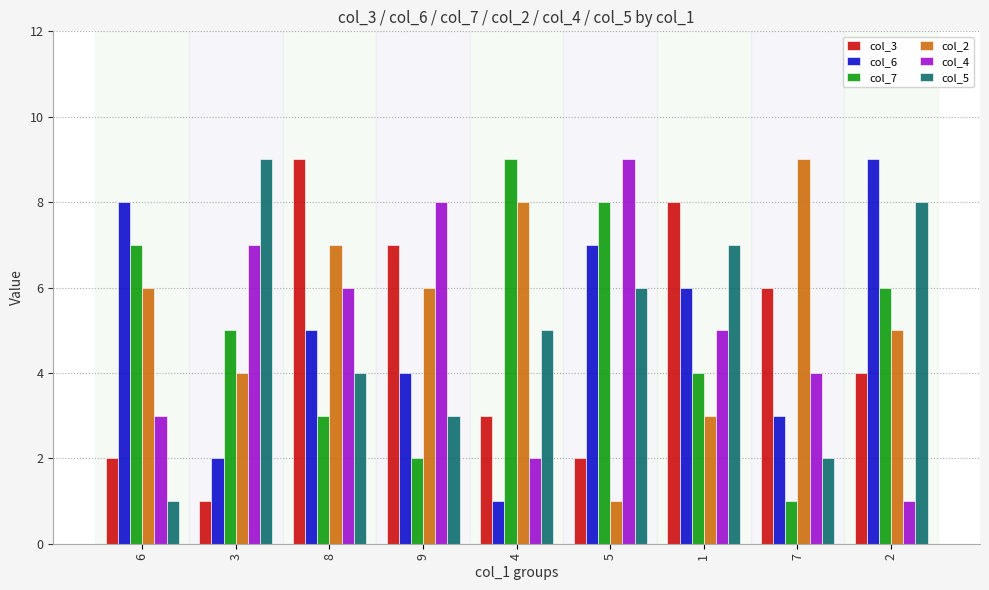

What is the minimum value shown in the chart?

1